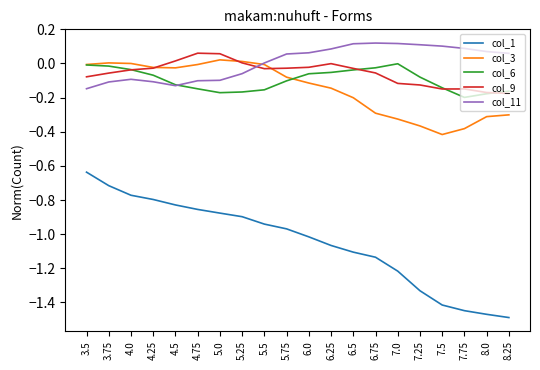

What is the difference between the highest and lowest values at 8.25?

1.5